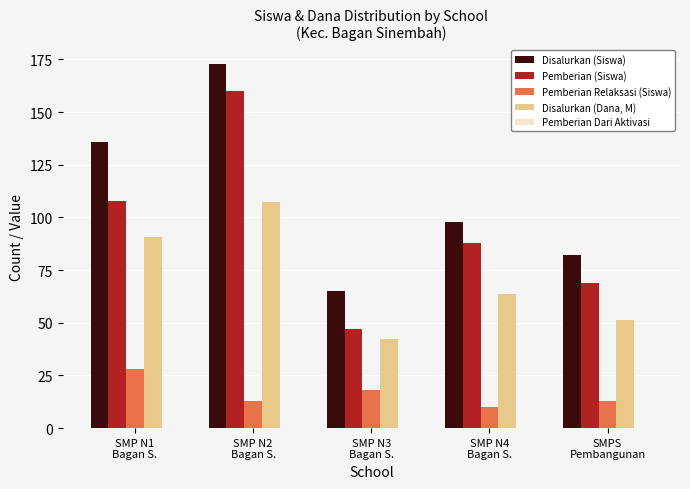

Where does the Pemberian Relaksasi (Siswa) series first go above 13?

SMP N1
Bagan S.